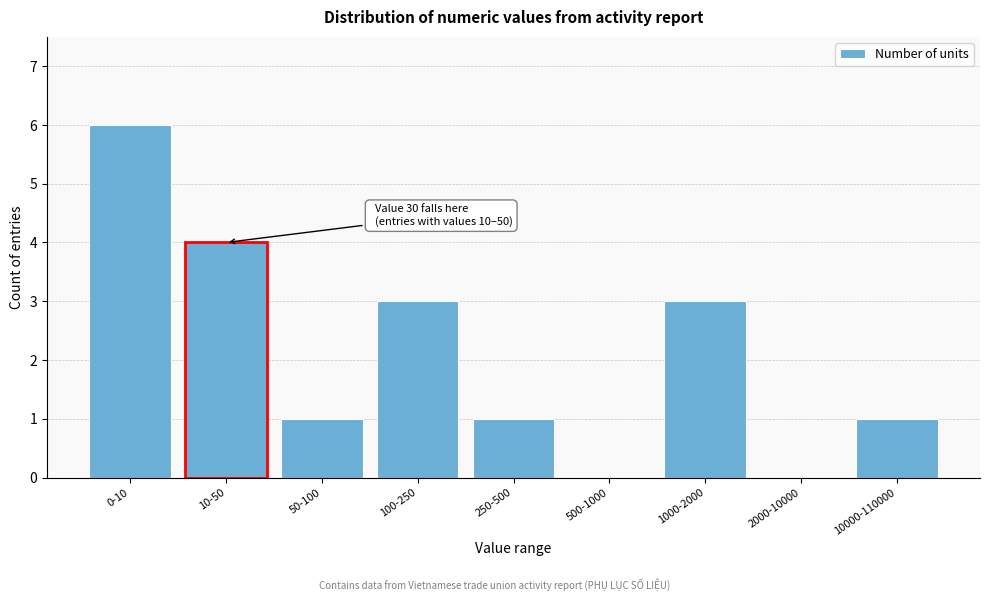

Reading left to right, extract all data points from this chart.

0-10=6	10-50=4	50-100=1	100-250=3	250-500=1	500-1000=0	1000-2000=3	2000-10000=0	10000-110000=1